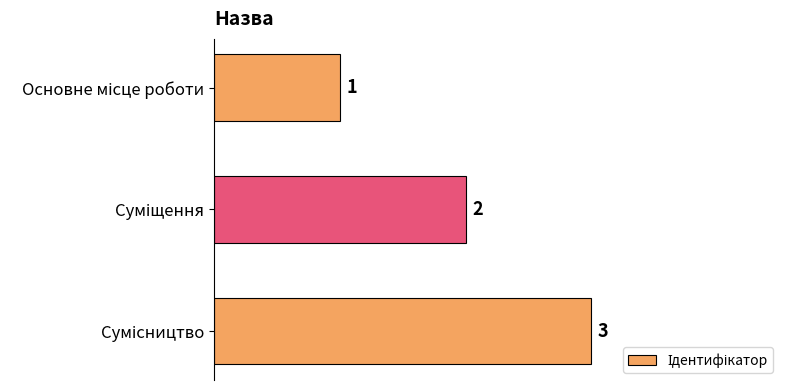

How many values are between 1 and 3?

3